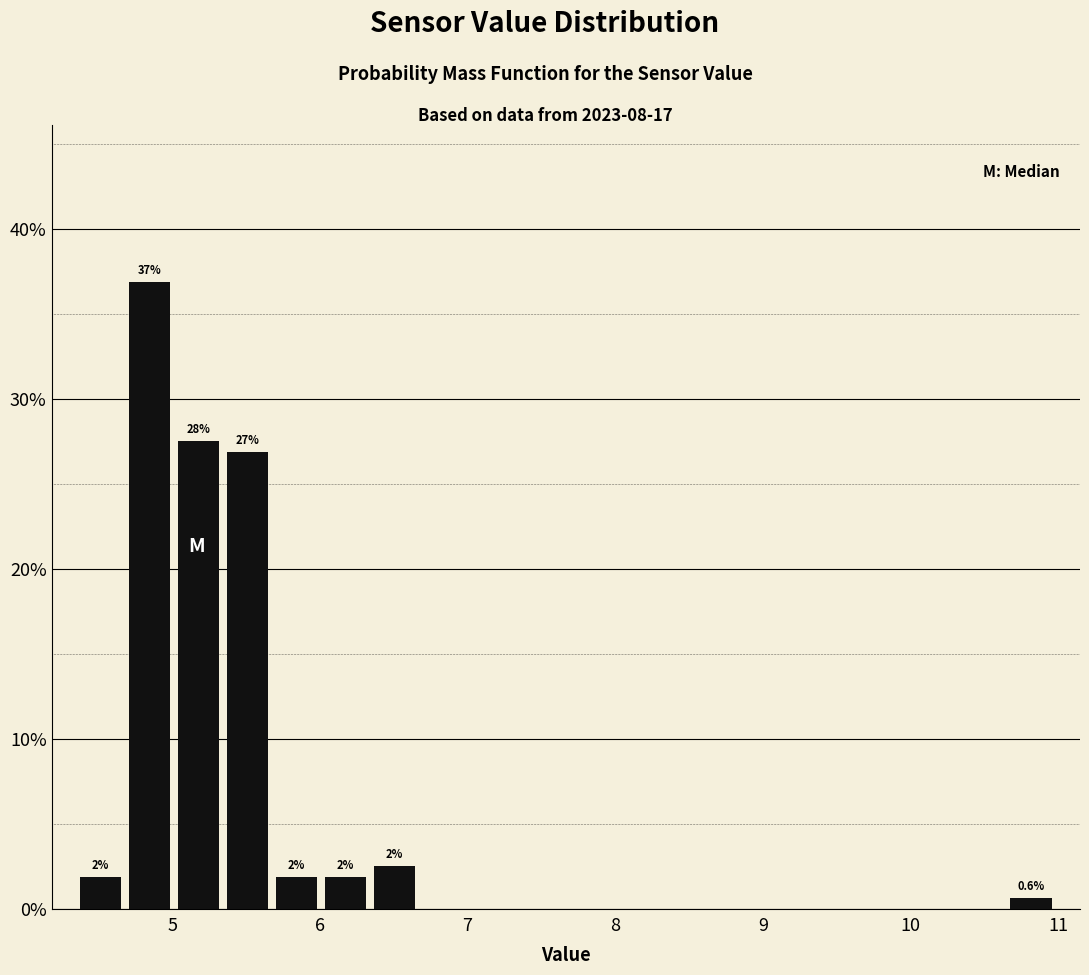

Read against the x-axis, roughly where is the centre of the tallest bar?

4.8